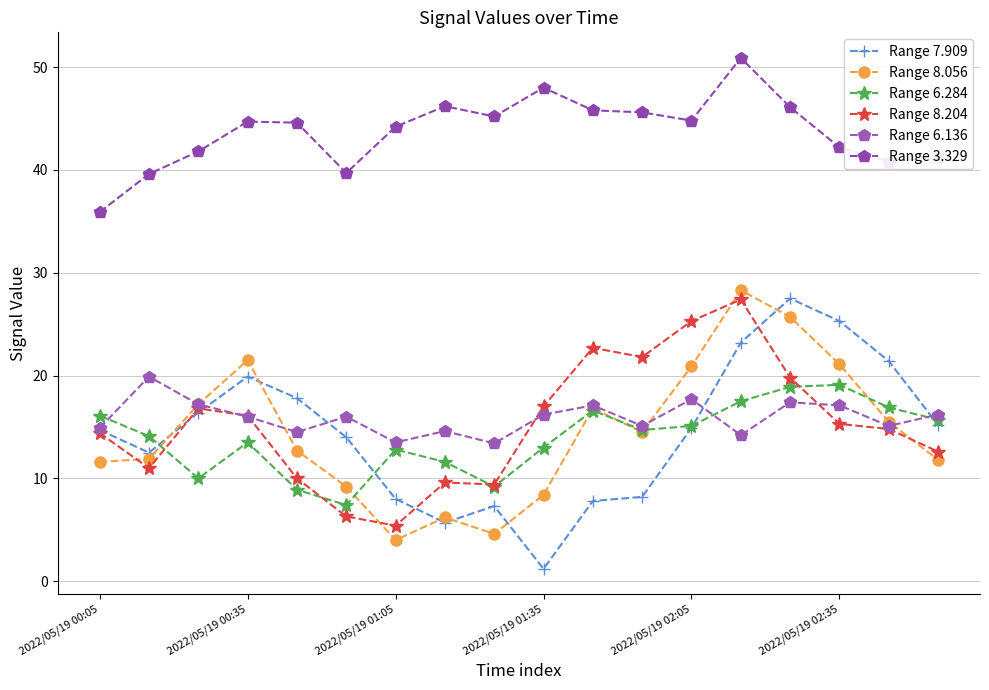

True or false: Range 6.136 and Range 6.284 cross at least once.

True